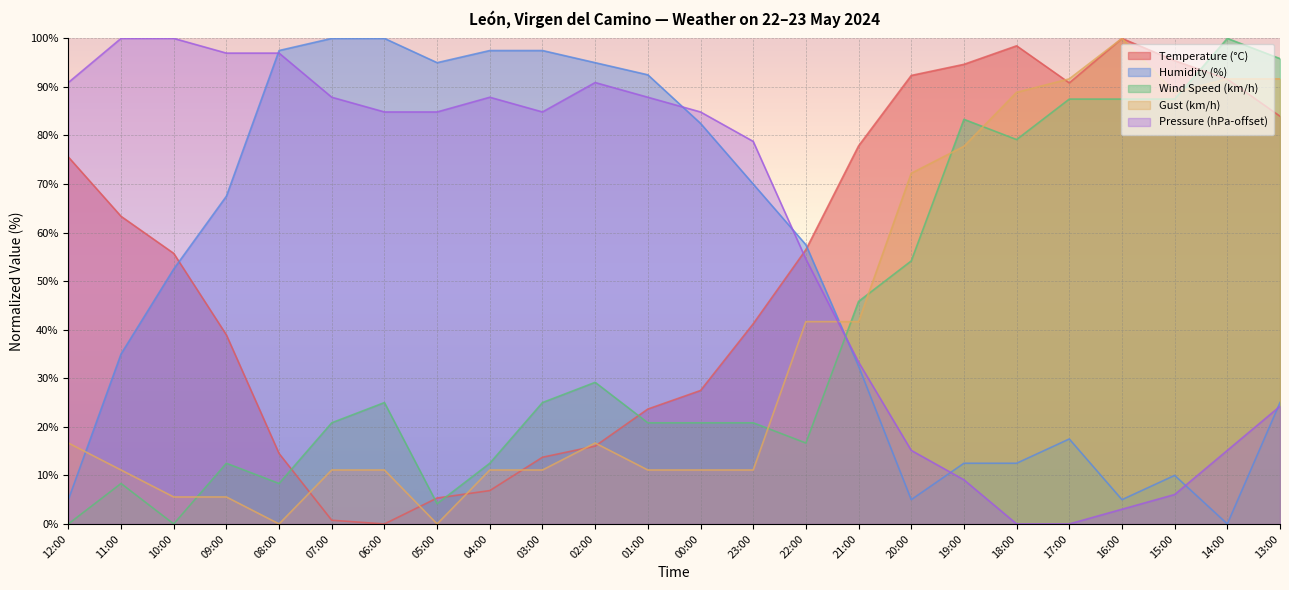

Rank the categories by Pressure (hPa-offset) value from highest to lowest.

11:00, 10:00, 09:00, 08:00, 12:00, 02:00, 07:00, 04:00, 01:00, 06:00, 05:00, 03:00, 00:00, 23:00, 22:00, 21:00, 13:00, 20:00, 14:00, 19:00, 15:00, 16:00, 18:00, 17:00